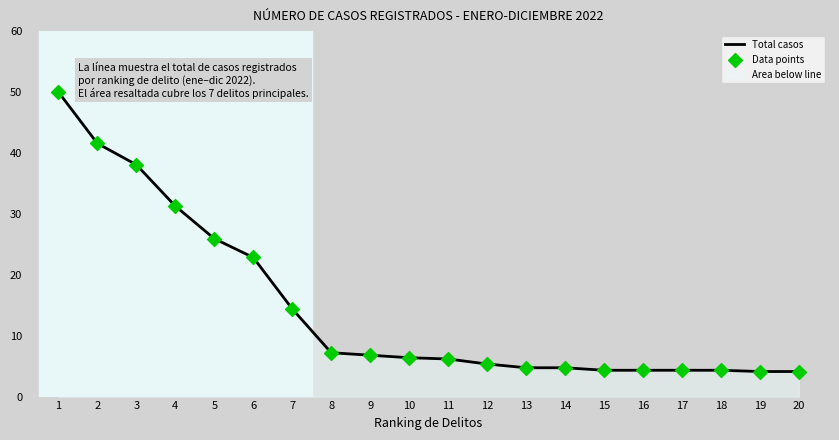

Which series contains the highest Y value?

Total casos